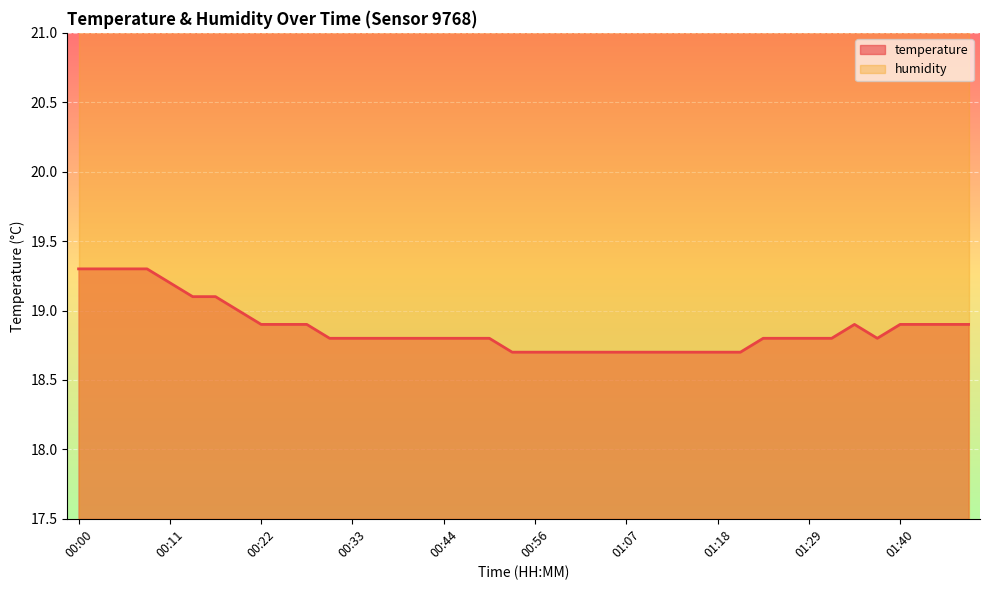

List the labels in order of value, smallest first.

00:53, 00:56, 00:58, 01:01, 01:04, 01:07, 01:10, 01:12, 01:15, 01:18, 01:21, 00:31, 00:33, 00:36, 00:39, 00:42, 00:44, 00:47, 00:50, 01:24, 01:26, 01:29, 01:32, 01:38, 00:22, 00:25, 00:28, 01:35, 01:40, 01:43, 01:46, 01:49, 00:19, 00:14, 00:17, 00:11, 00:00, 00:03, 00:05, 00:08